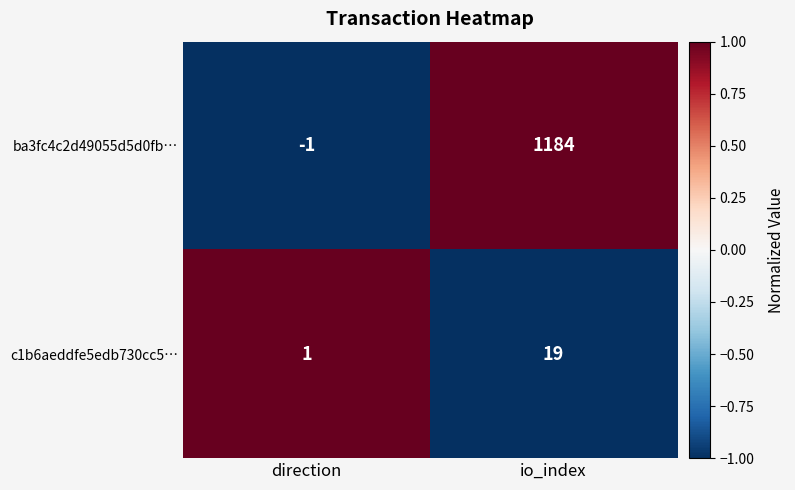

Is it true that c1b6aeddfe5edb730cc5… equals 1 at direction?

True